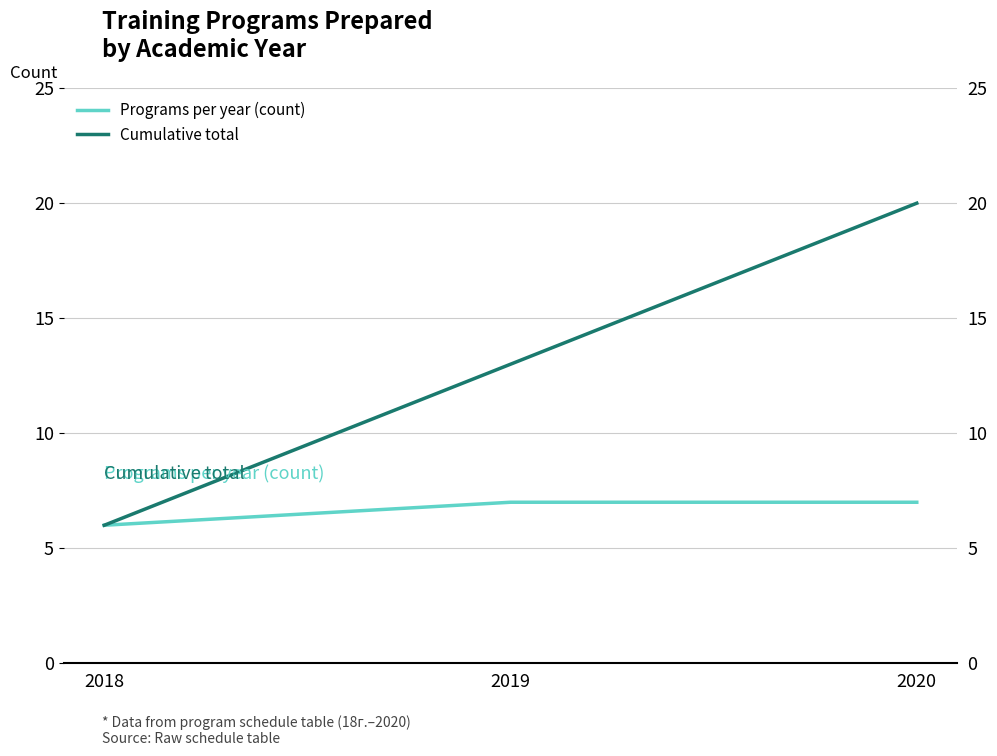

What is the total value across all series at 2019?

20